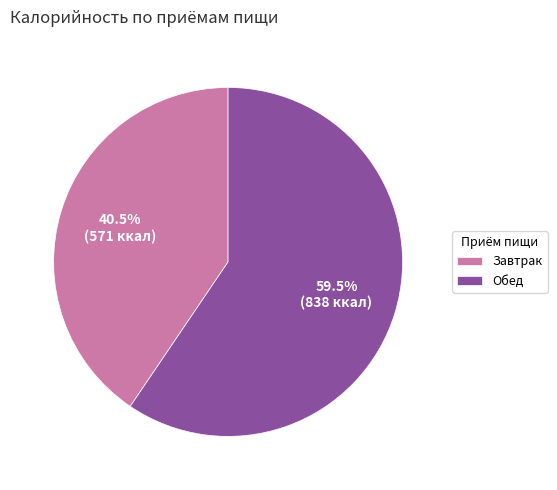

Combined, what portion of the pie is Завтрак and Обед?

100.0%